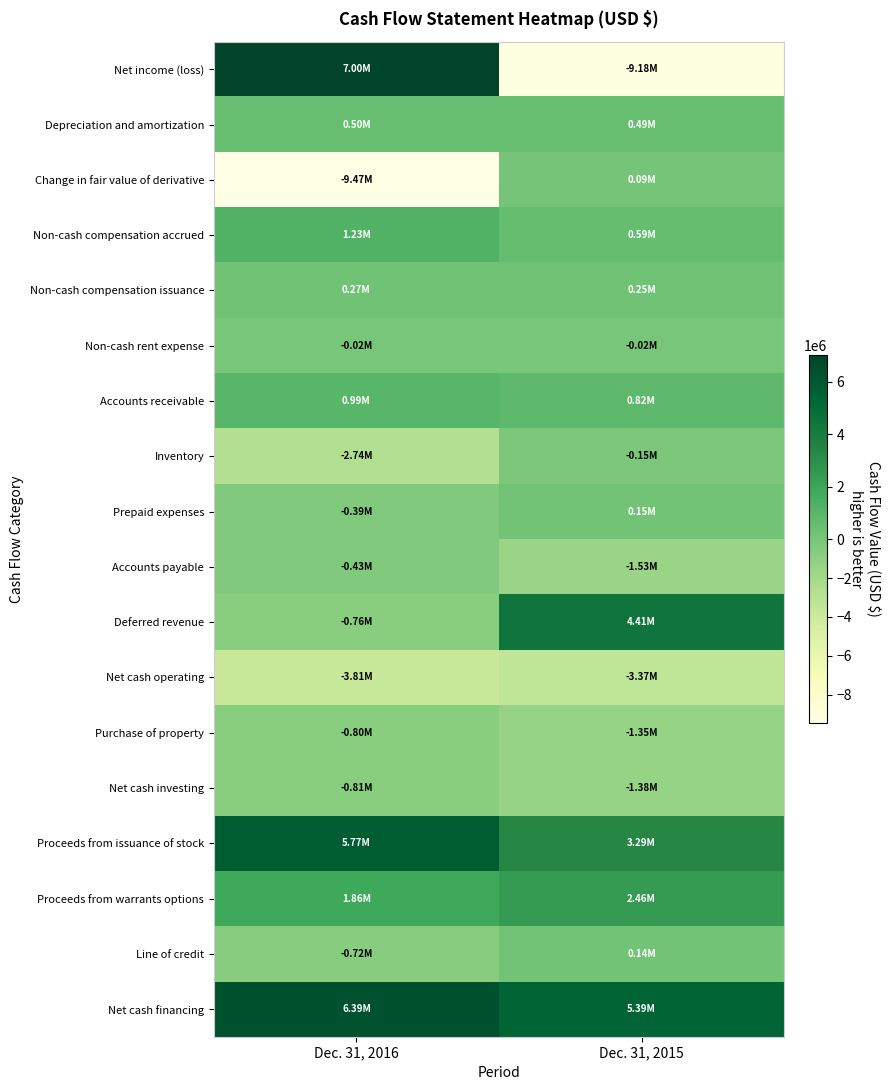

At which category is the sum across all series the highest?

Dec. 31, 2016